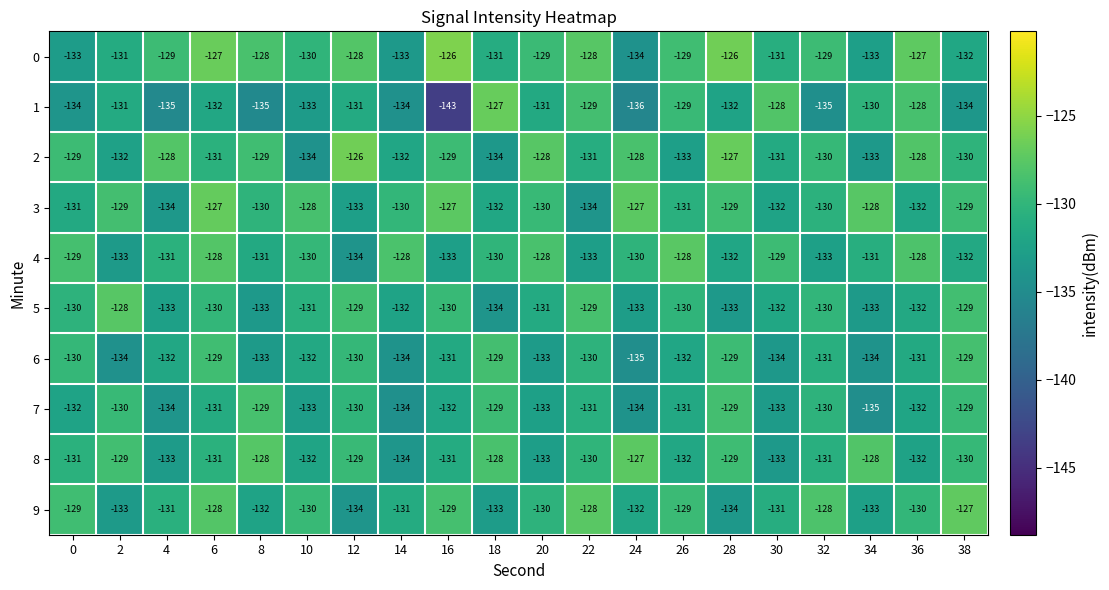

Count the 7 values in the range -133 to -130.

12